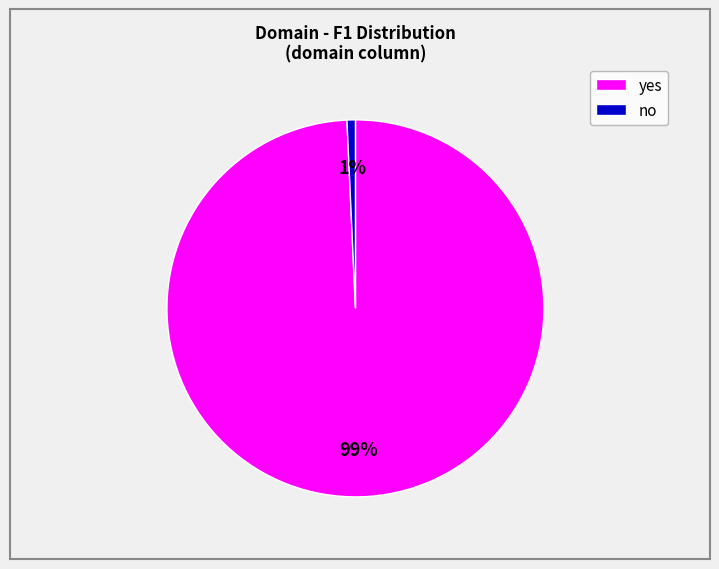

Between yes and no, which is larger?

yes